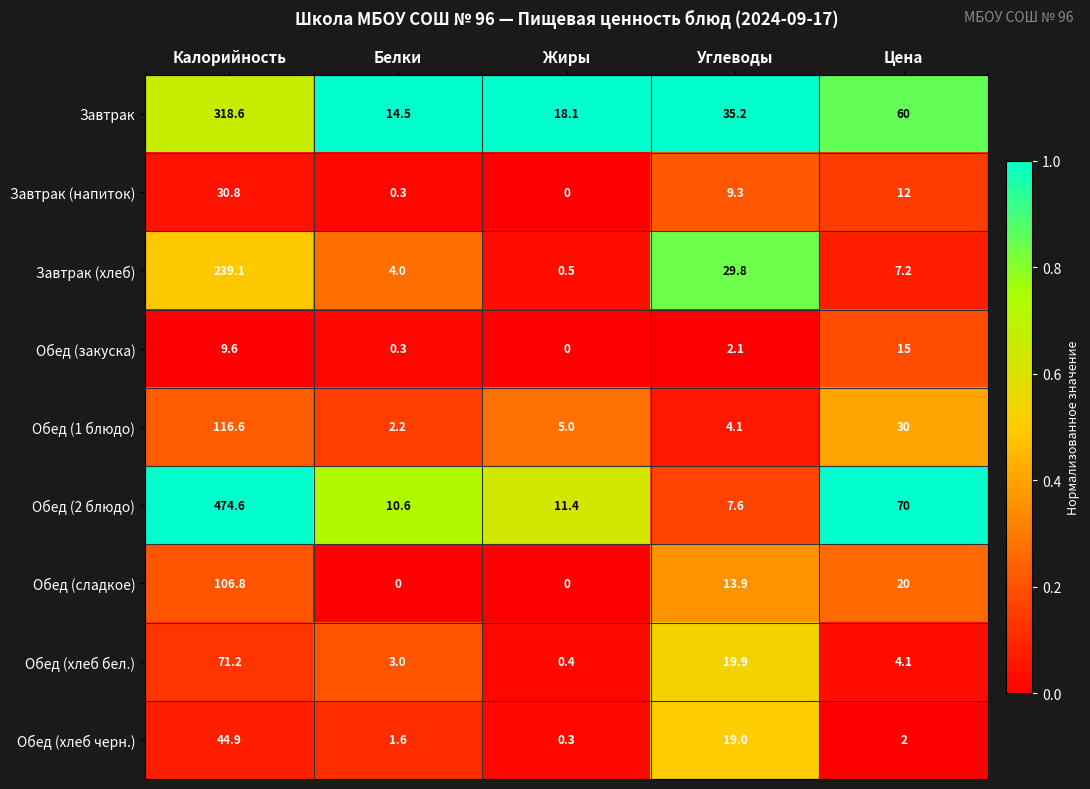

Read the Обед (1 блюдо) value at Цена.

30.0